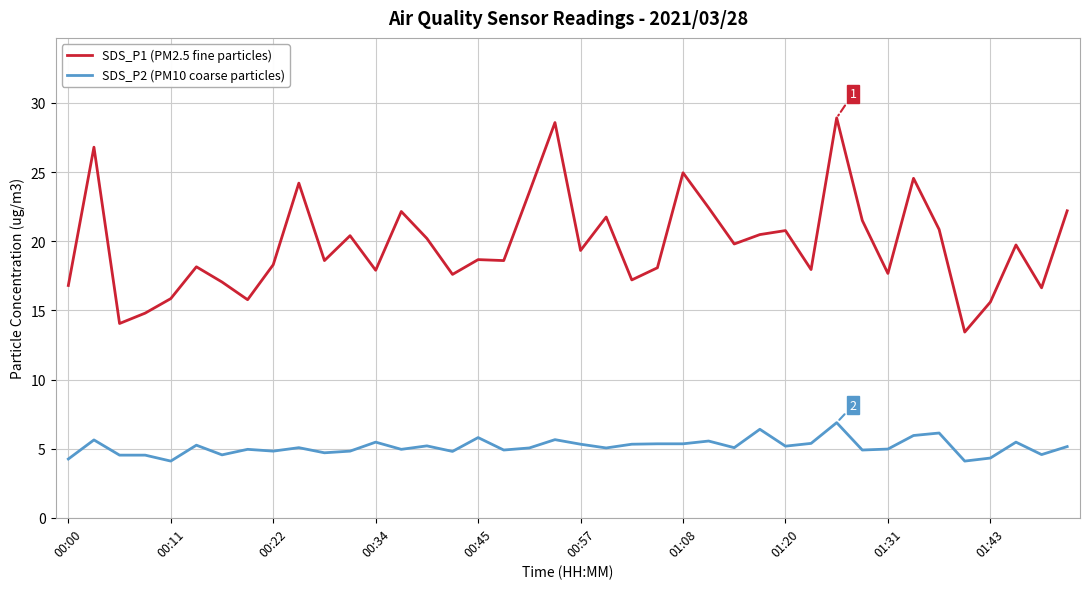

True or false: SDS_P1 (PM2.5 fine particles) and SDS_P2 (PM10 coarse particles) cross at least once.

False